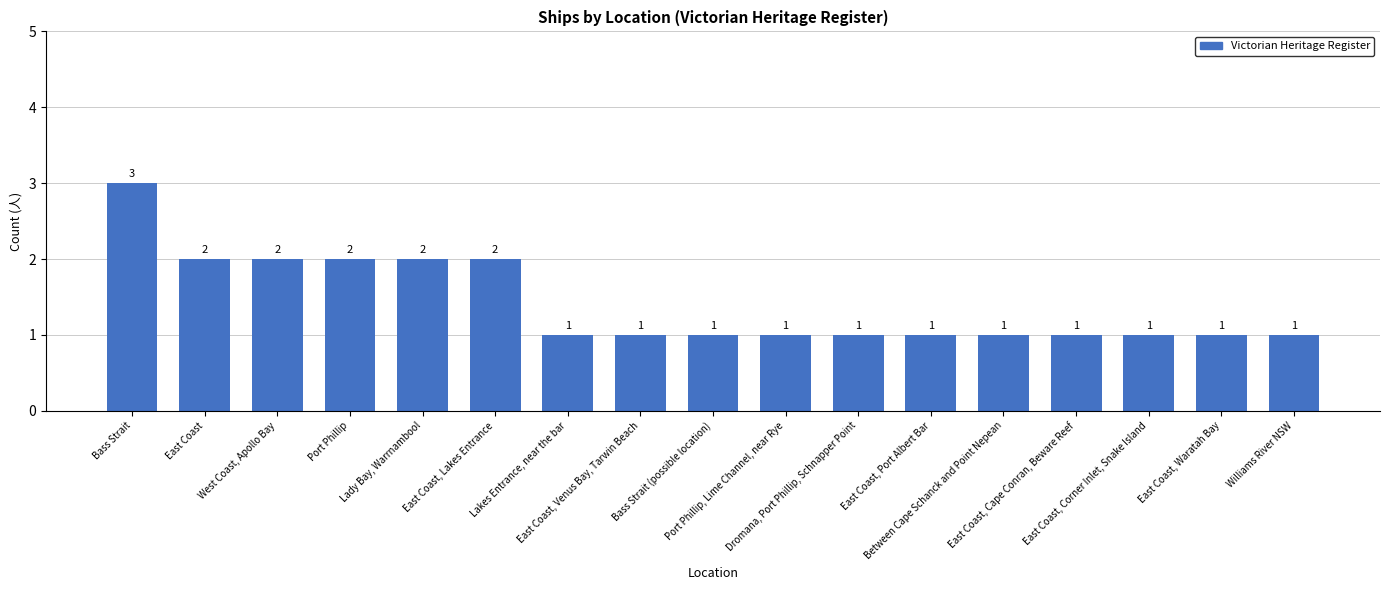

Reading left to right, list all the values displayed in this chart.

3	2	2	2	2	2	1	1	1	1	1	1	1	1	1	1	1